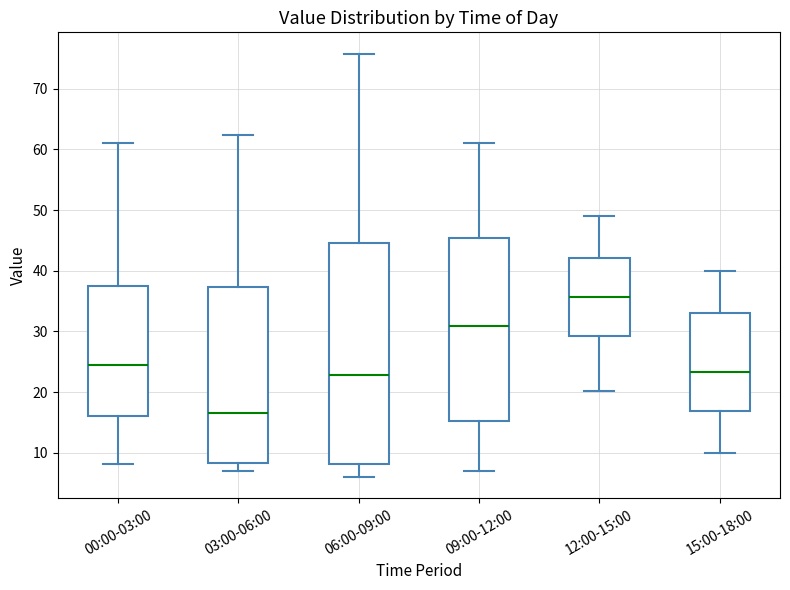

Which box has the lowest median line?

03:00-06:00